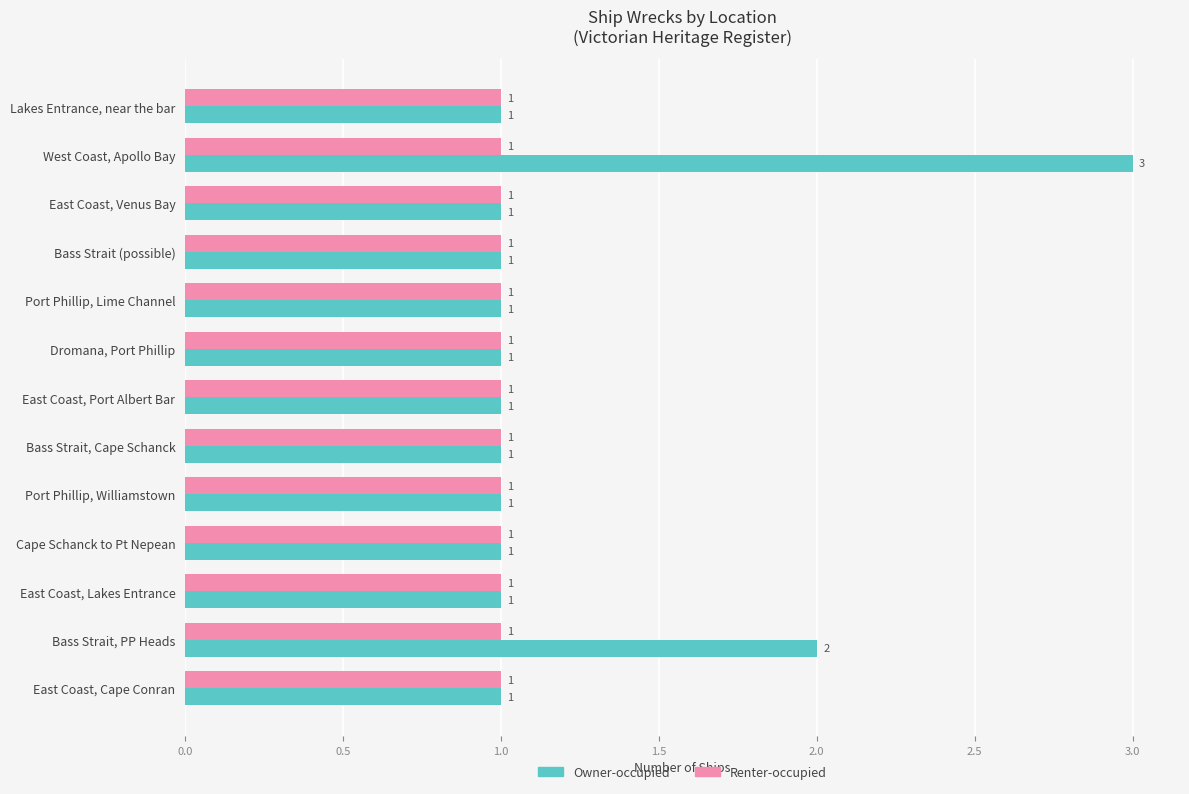

How many categories are shown in the chart?

13